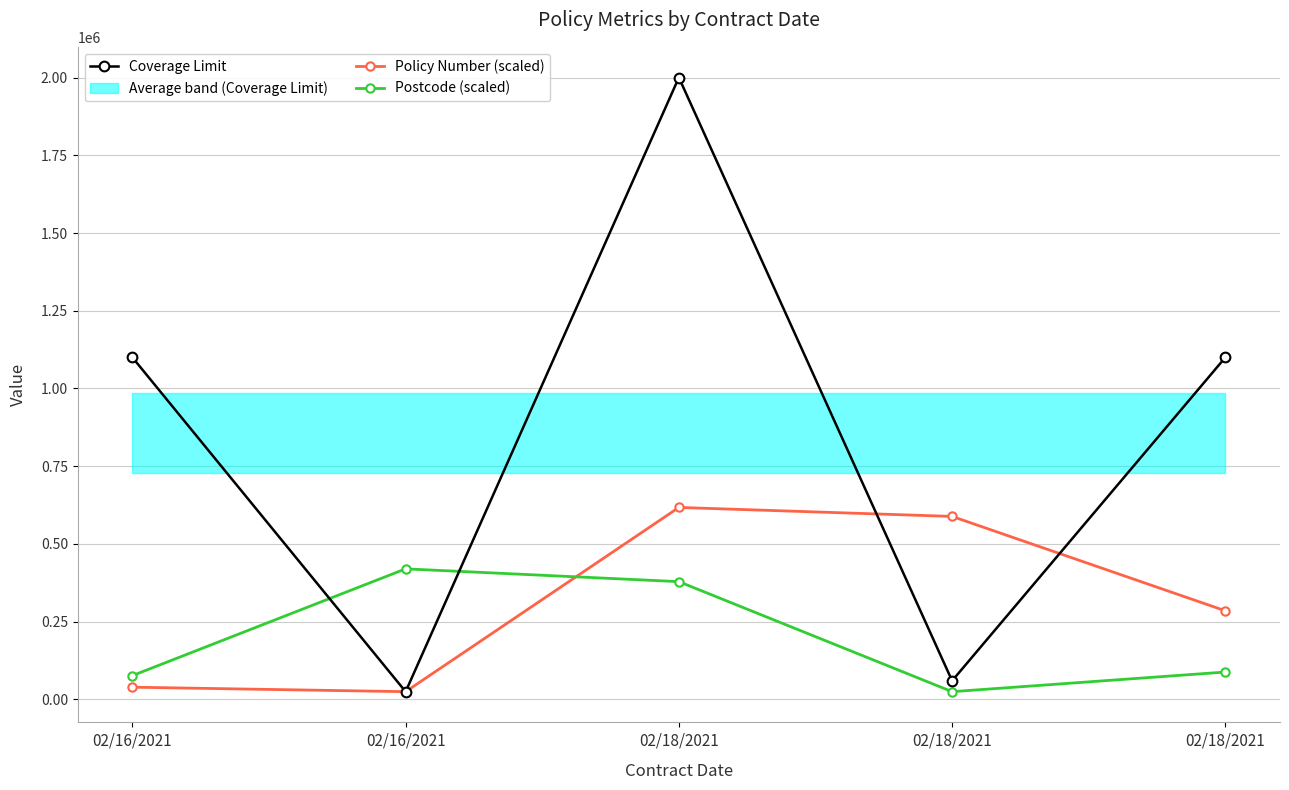

What is the total value across all series at 02/16/2021?

1216115.8